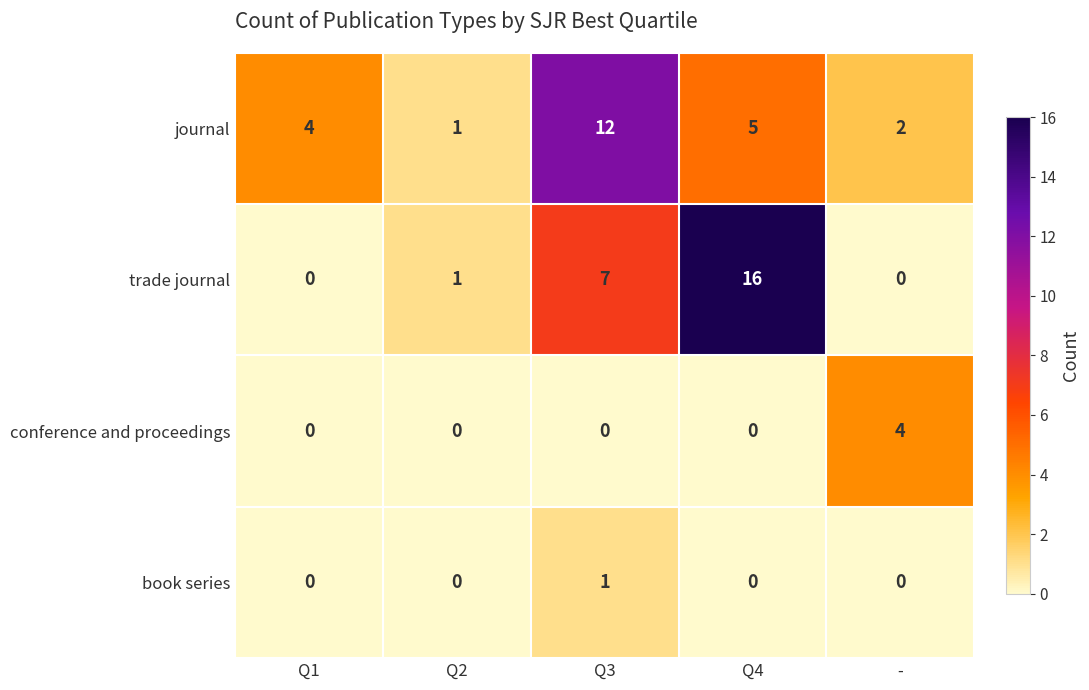

At which category is the sum across all series the highest?

Q4